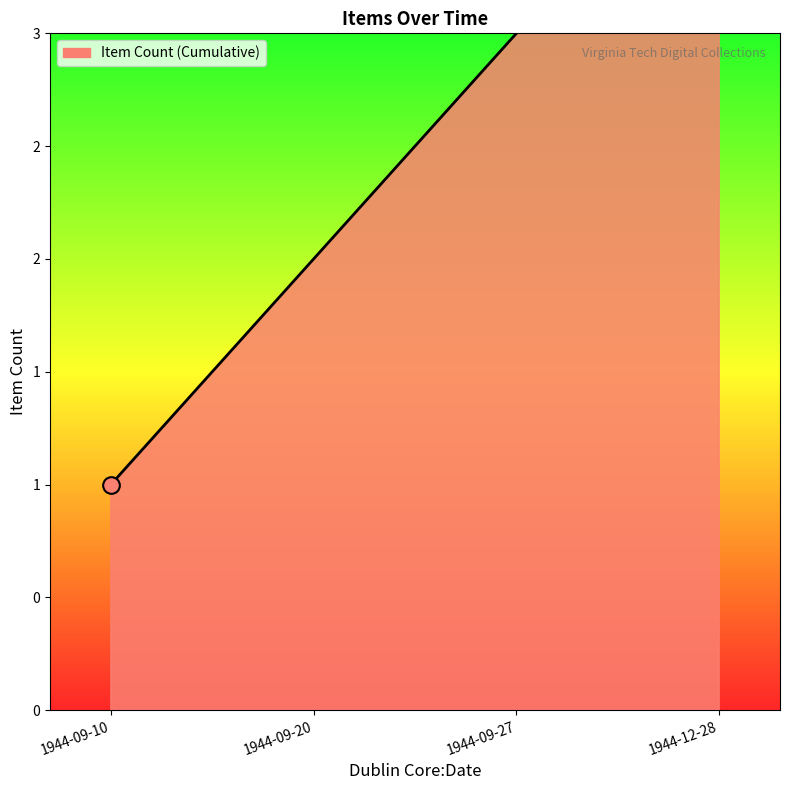

Which category has the lowest value across all series?

1944-09-10